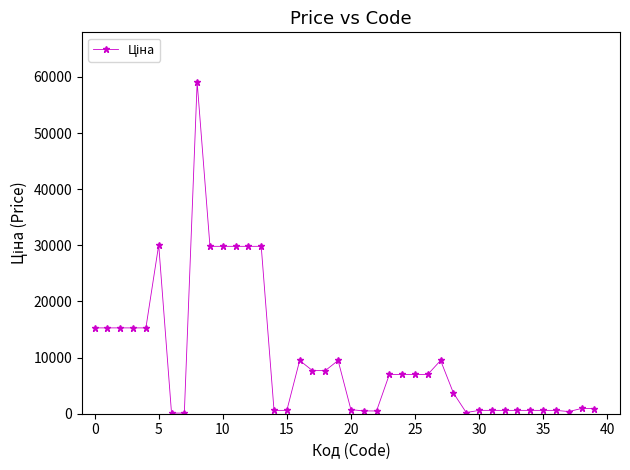

What is the value of the 11th point from the left?

29819.2